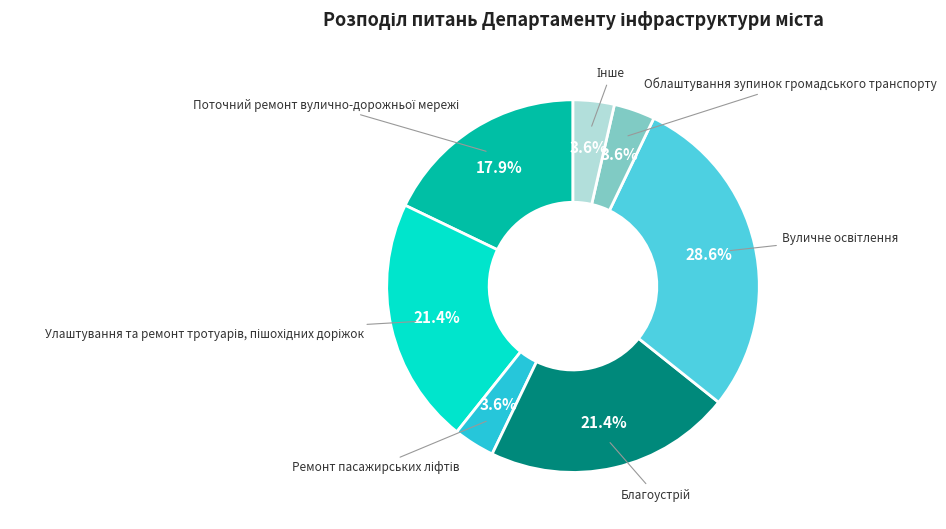

Is there any slice that represents more than half of the pie?

No